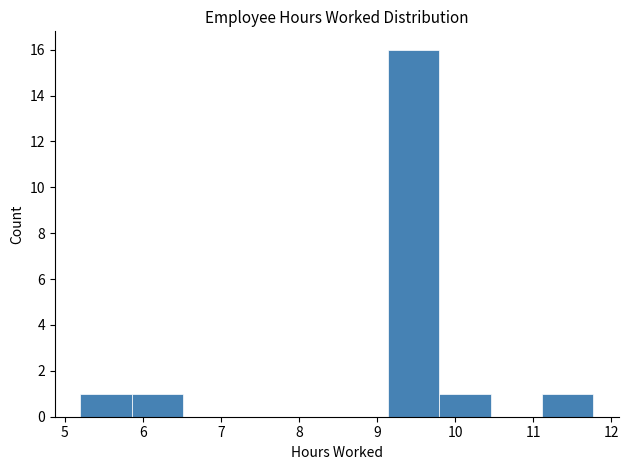

Reading left to right, list every bar in this chart as the range it spans on the x-axis followed by its height. Neither the bar edges nor the heights are printed on the chart, so give them approximately, as read against the axes.

5.2 to 5.9: 1
5.9 to 6.5: 1
6.5 to 7.2: 0
7.2 to 7.8: 0
7.8 to 8.5: 0
8.5 to 9.1: 0
9.1 to 9.8: 16
9.8 to 10.5: 1
10.5 to 11.1: 0
11.1 to 11.8: 1